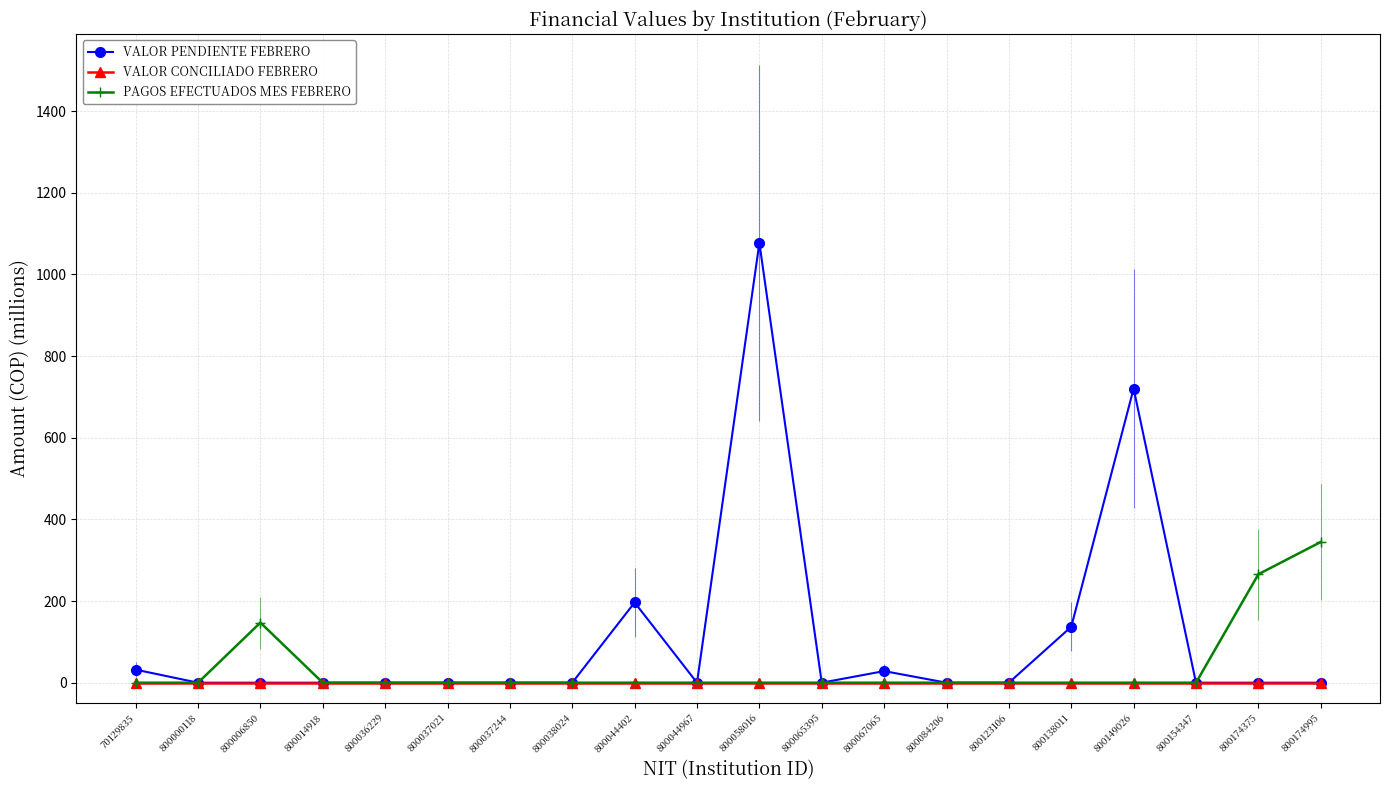

Which series has the largest total across all categories?

VALOR PENDIENTE FEBRERO